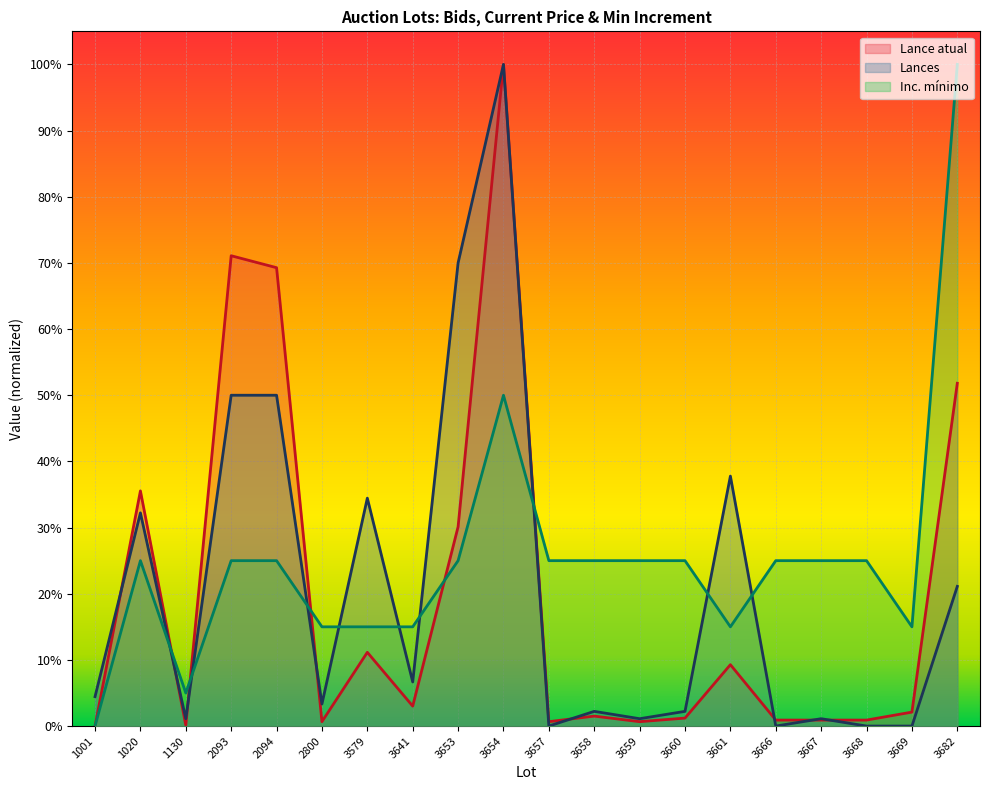

Reading left to right, list all the values displayed in this chart.

Lance atual: 0.0	0.4	0.0	0.7	0.7	0.0	0.1	0.0	0.3	1.0	0.0	0.0	0.0	0.0	0.1	0.0	0.0	0.0	0.0	0.5
Lances: 0.0	0.3	0.0	0.5	0.5	0.0	0.3	0.1	0.7	1.0	0.0	0.0	0.0	0.0	0.4	0.0	0.0	0.0	0.0	0.2
Inc. mínimo: 0.0	0.2	0.0	0.2	0.2	0.1	0.1	0.1	0.2	0.5	0.2	0.2	0.2	0.2	0.1	0.2	0.2	0.2	0.1	1.0